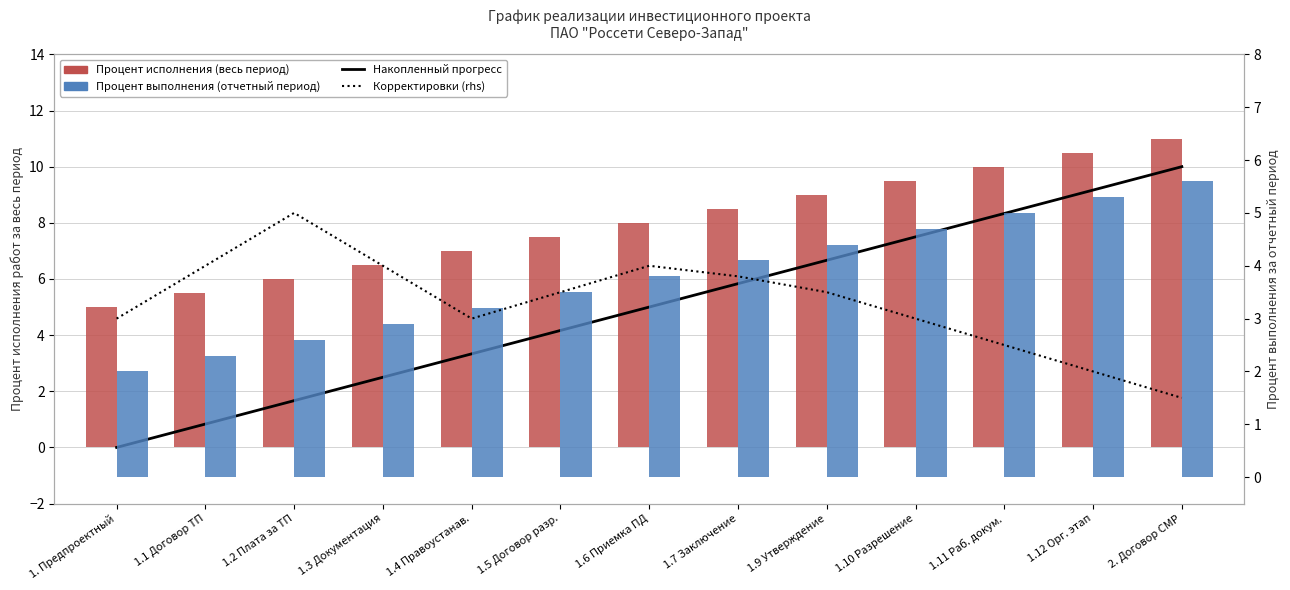

What is the label of the 2nd bar from the left?

1.1 Договор ТП